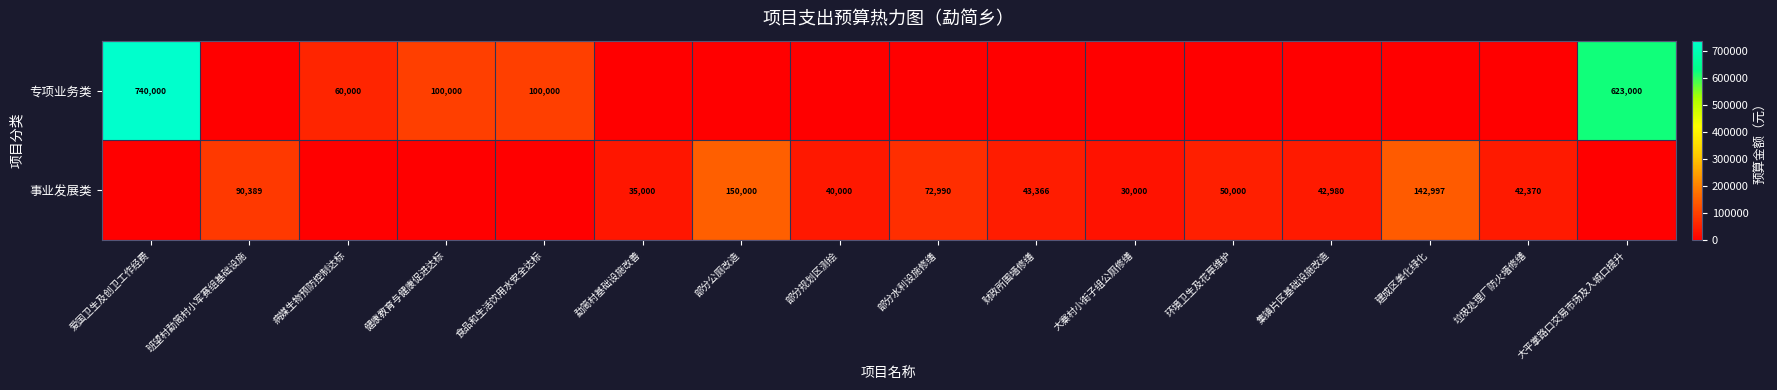

The value of 专项业务类 at 食品和生活饮用水安全达标 is 155270. True or false?

False